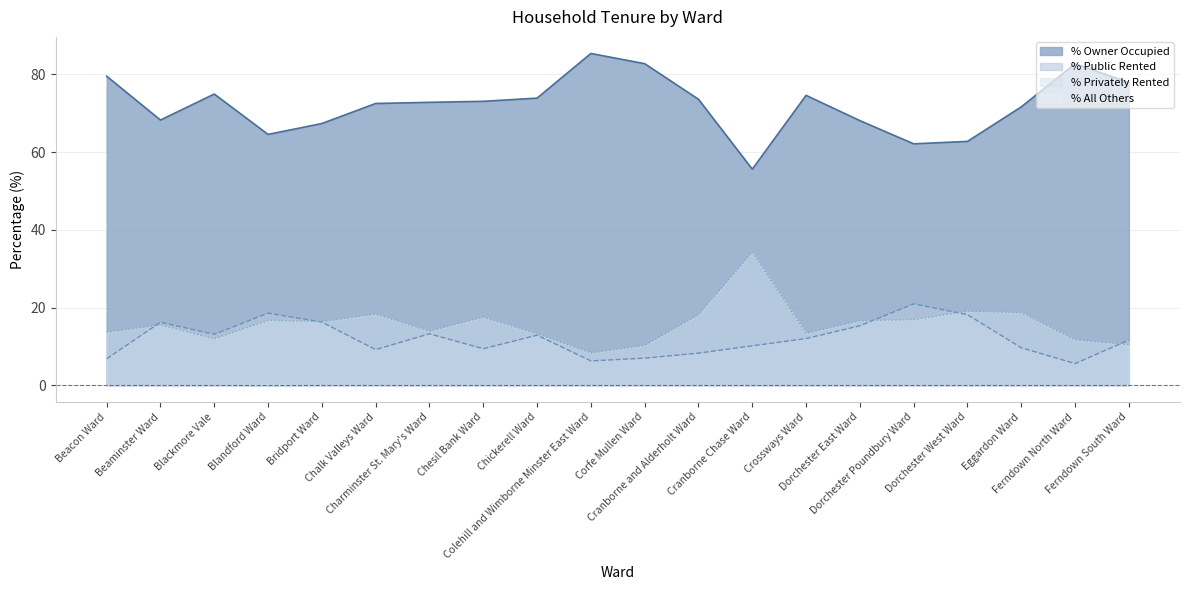

What is the sum of all % Public Rented values?

241.0